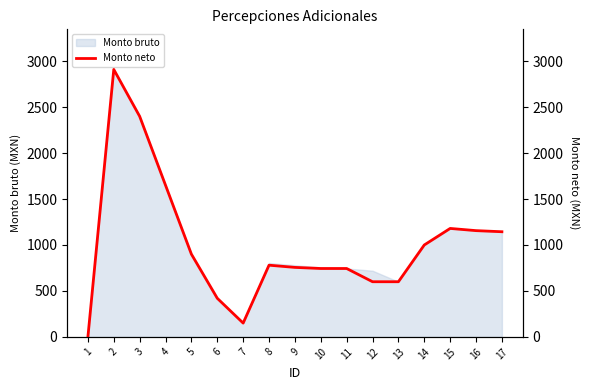

At which label does the data first exceed 780?

2